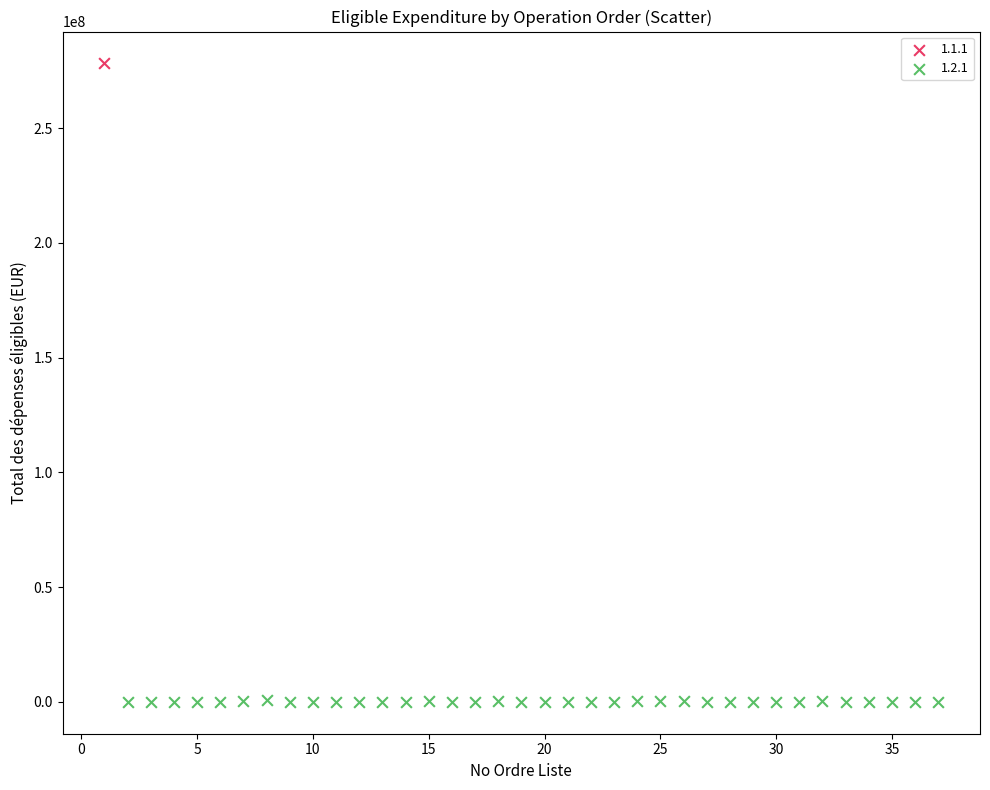

What are all the series names shown in the legend?

1.1.1, 1.2.1